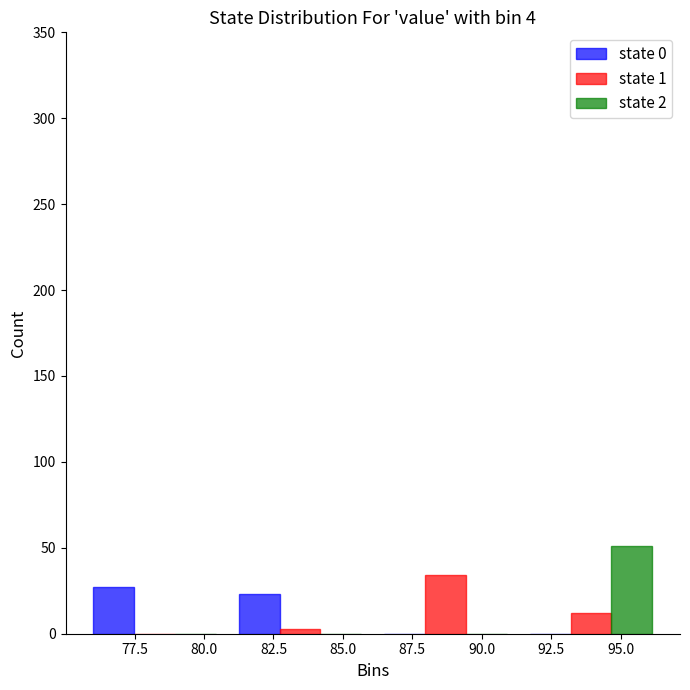

Reading left to right, transcribe this chart: for each range on the x-axis, give the height of each series' bar. Neither the bar edges nor the heights are printed on the chart, so give them approximately, as read against the axes.

75.5 to 81.0: state 0=25	state 1=0	state 2=0
81.0 to 86.0: state 0=25	state 1=under 5	state 2=0
86.0 to 91.5: state 0=0	state 1=35	state 2=0
91.5 to 96.5: state 0=0	state 1=10	state 2=50